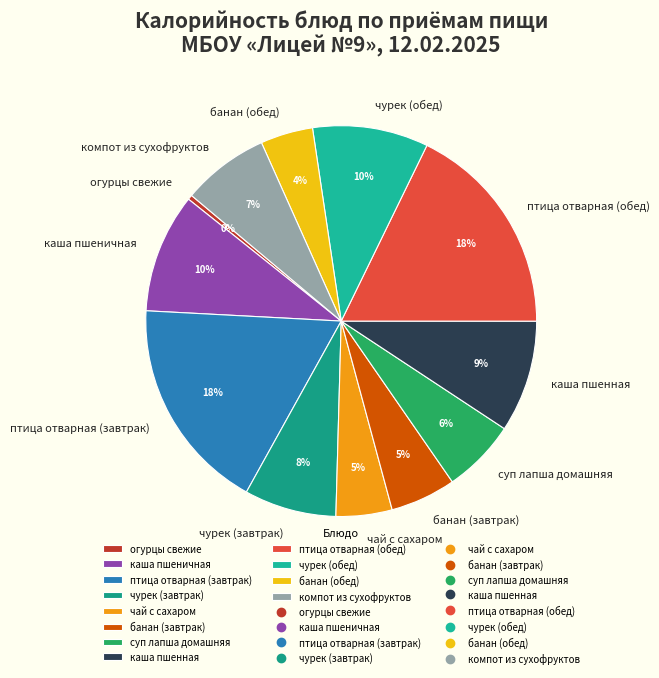

True or false: птица отварная (обед) accounts for 18% of the total.

True